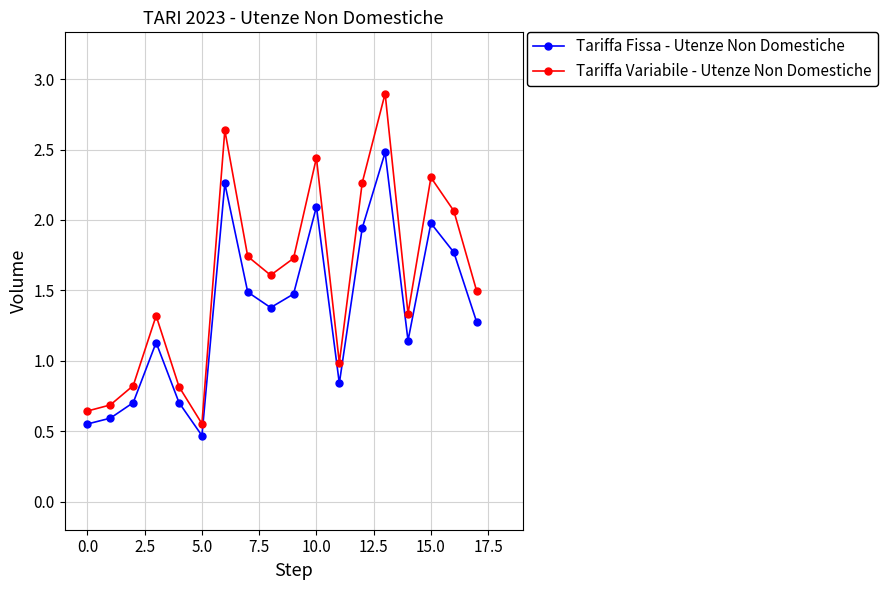

Which series has the largest total across all categories?

Tariffa Variabile - Utenze Non Domestiche